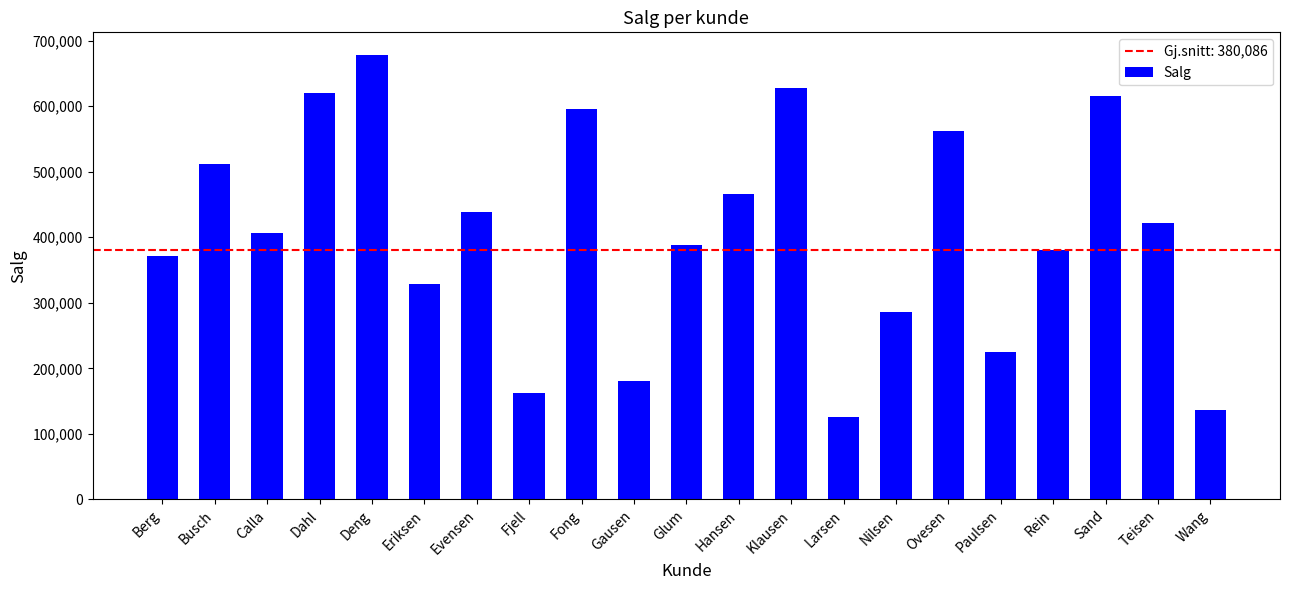

What is the label of the 19th bar from the right?

Calla